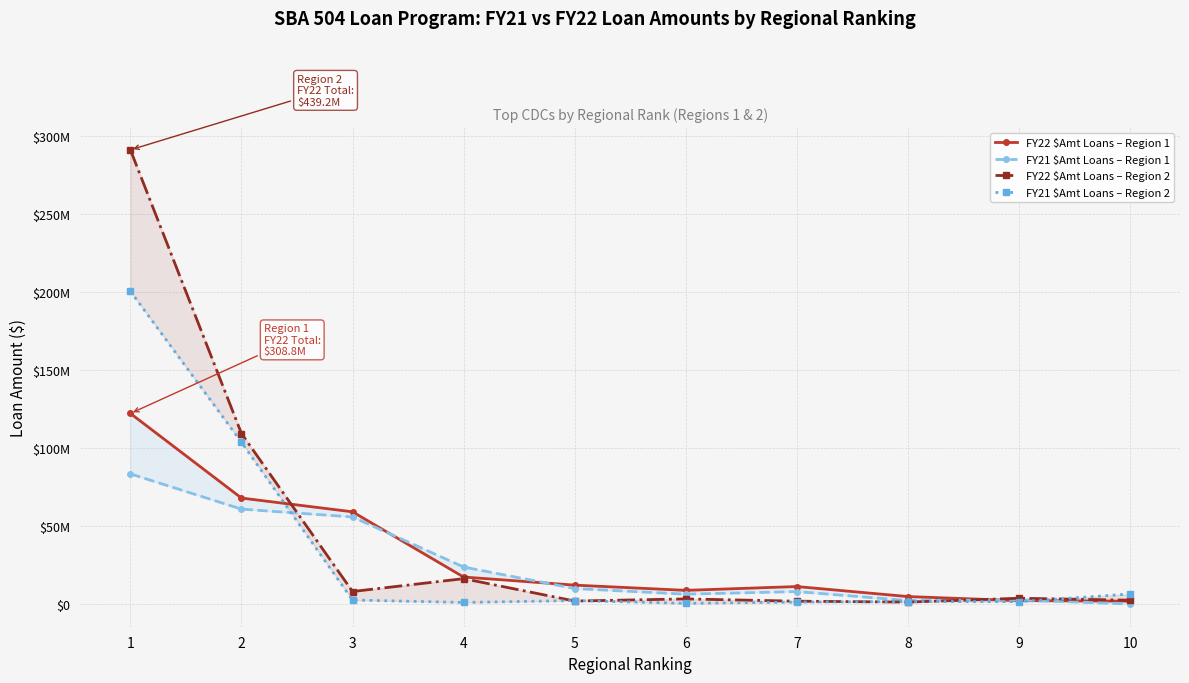

At which category does the chart reach its peak across all series?

1